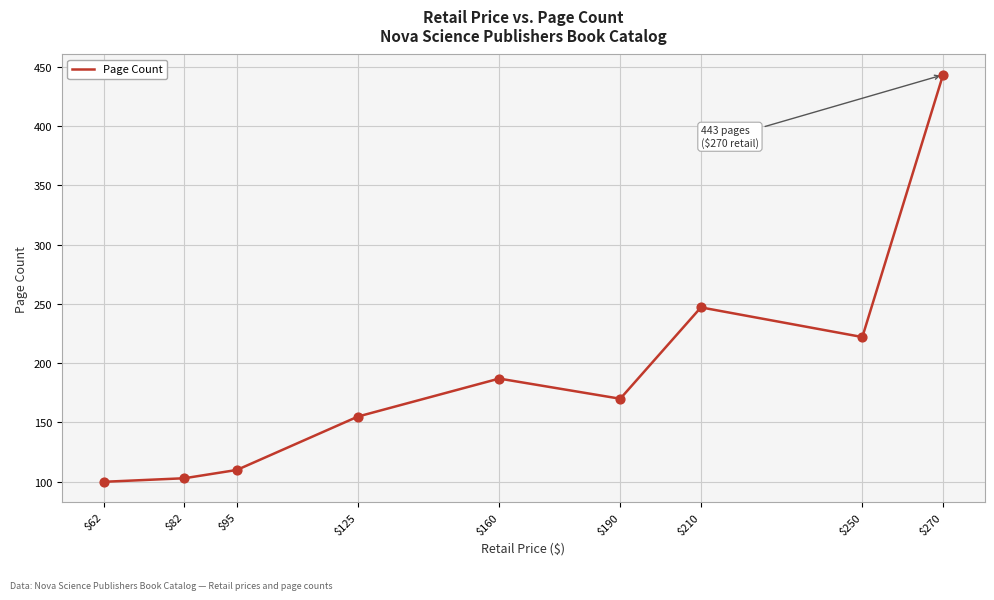

Which has a higher value, $95 or $190?

$190